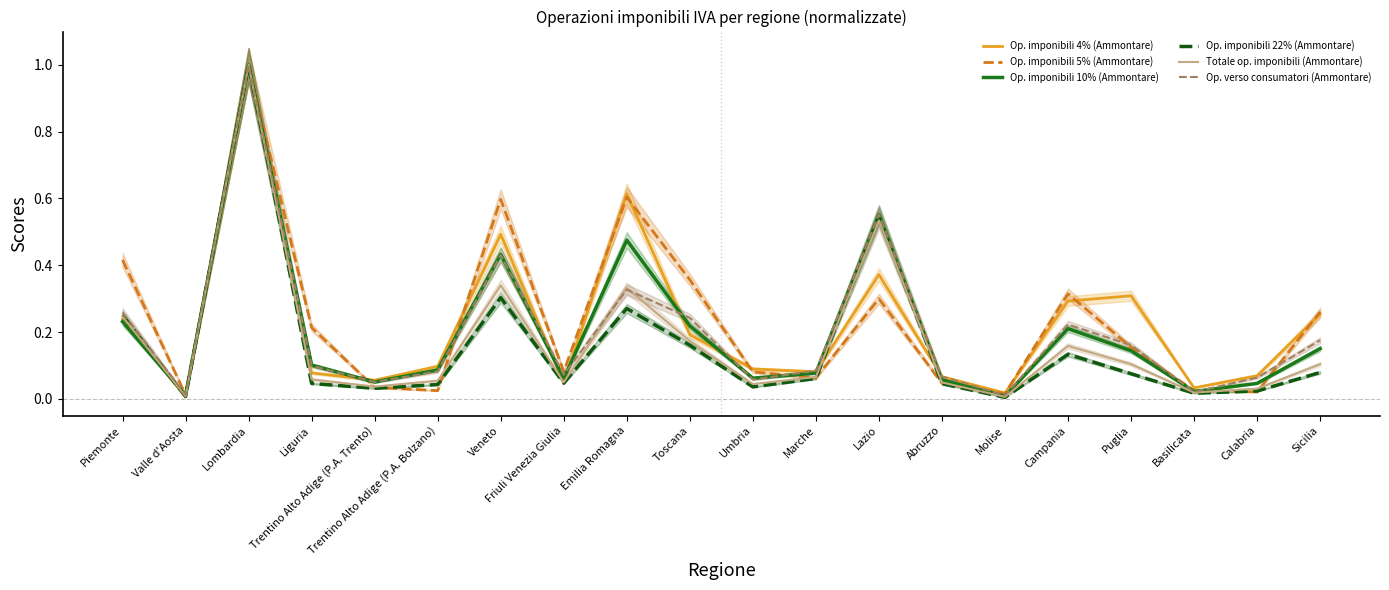

At which label is Op. verso consumatori (Ammontare) closest to 0?

Molise